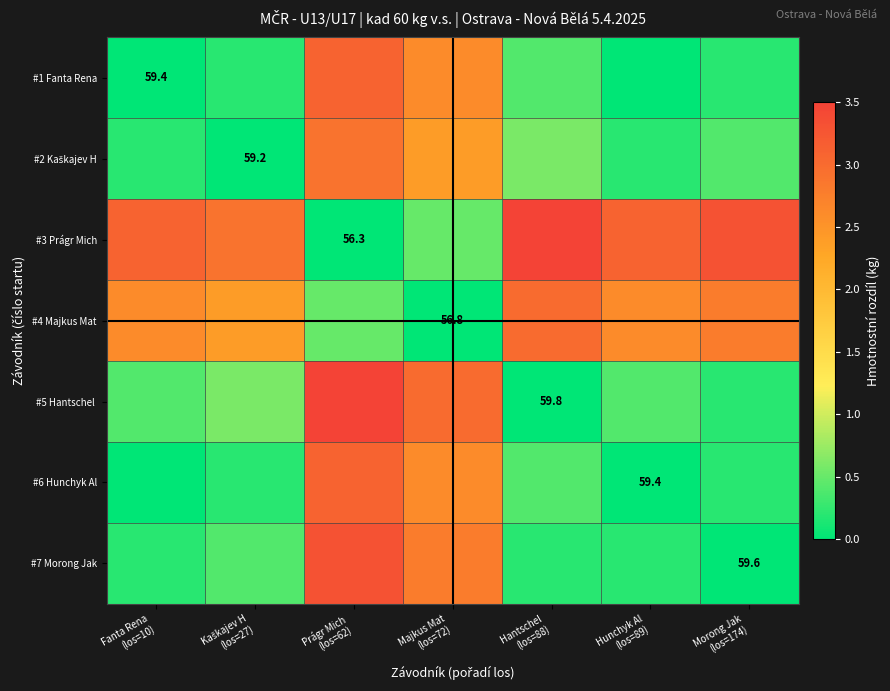

The value of #5 Hantschel at Prágr Mich (los=62) is 0.7. True or false?

False